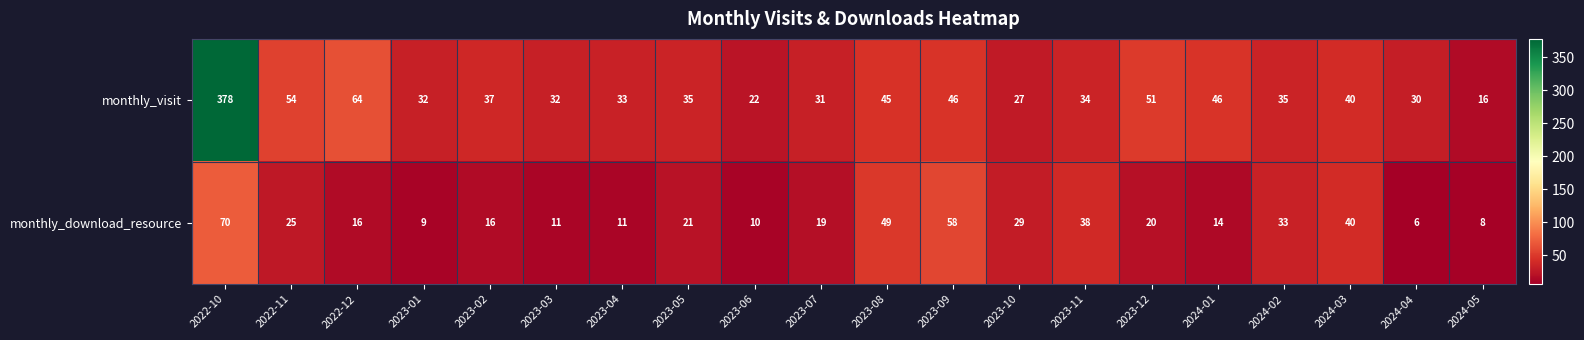

What is the total value across all series at 2023-01?

41